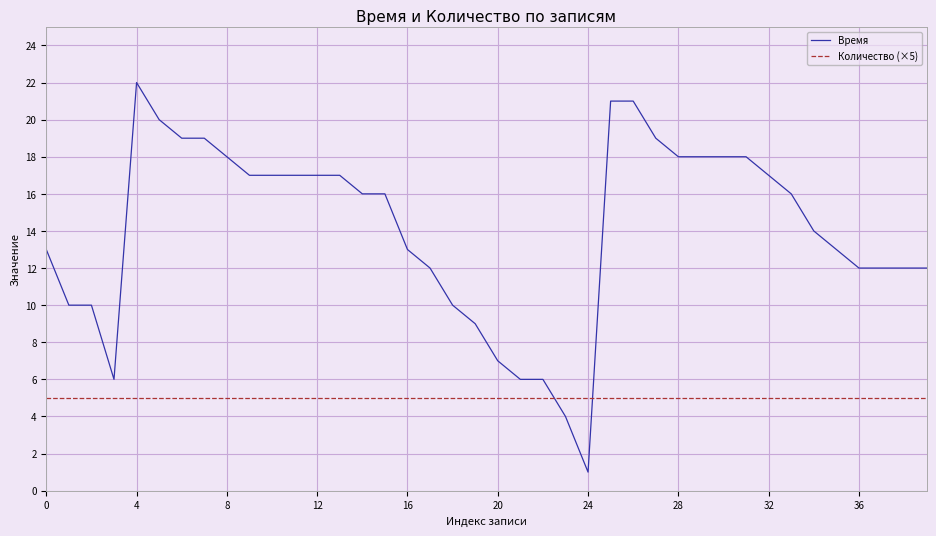

Rank the series by their maximum value, from highest to lowest.

Время, Количество (×5)